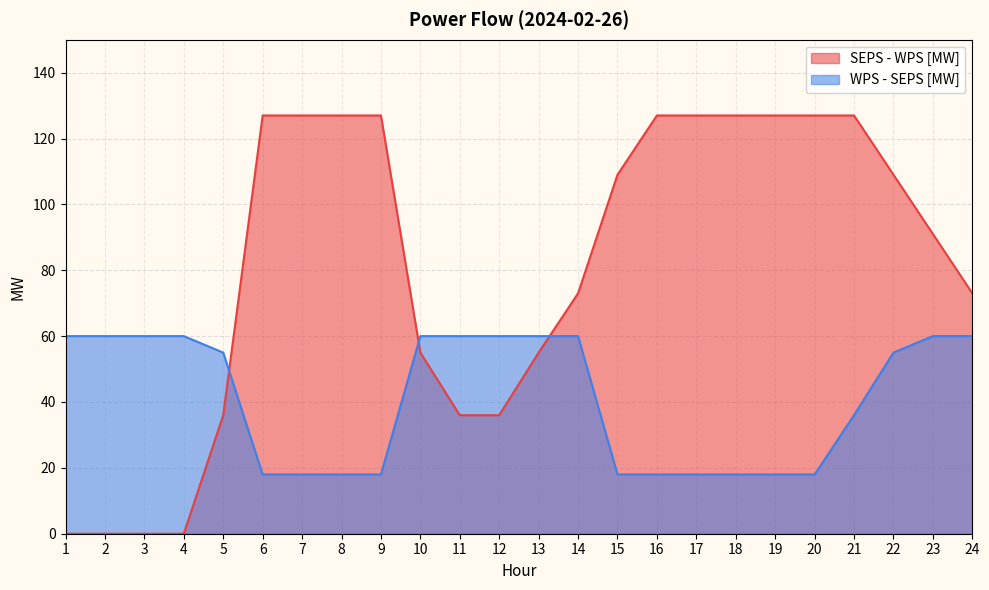

Reading right to left, what are all the values shown in this chart?

SEPS - WPS [MW]: 24=73	23=91	22=109	21=127	20=127	19=127	18=127	17=127	16=127	15=109	14=73	13=55	12=36	11=36	10=55	9=127	8=127	7=127	6=127	5=36	4=0	3=0	2=0	1=0
WPS - SEPS [MW]: 24=60	23=60	22=55	21=36	20=18	19=18	18=18	17=18	16=18	15=18	14=60	13=60	12=60	11=60	10=60	9=18	8=18	7=18	6=18	5=55	4=60	3=60	2=60	1=60